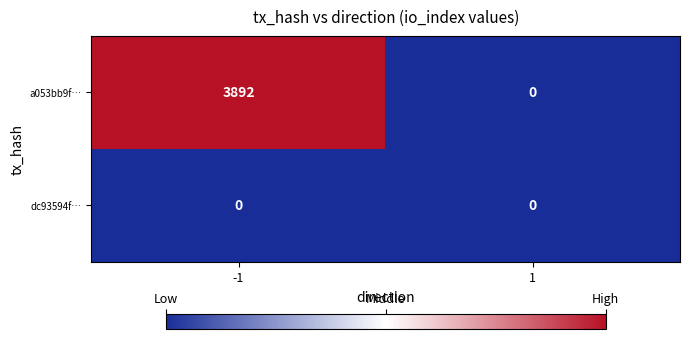

Rank the series by their average value, from highest to lowest.

a053bb9f…, dc93594f…